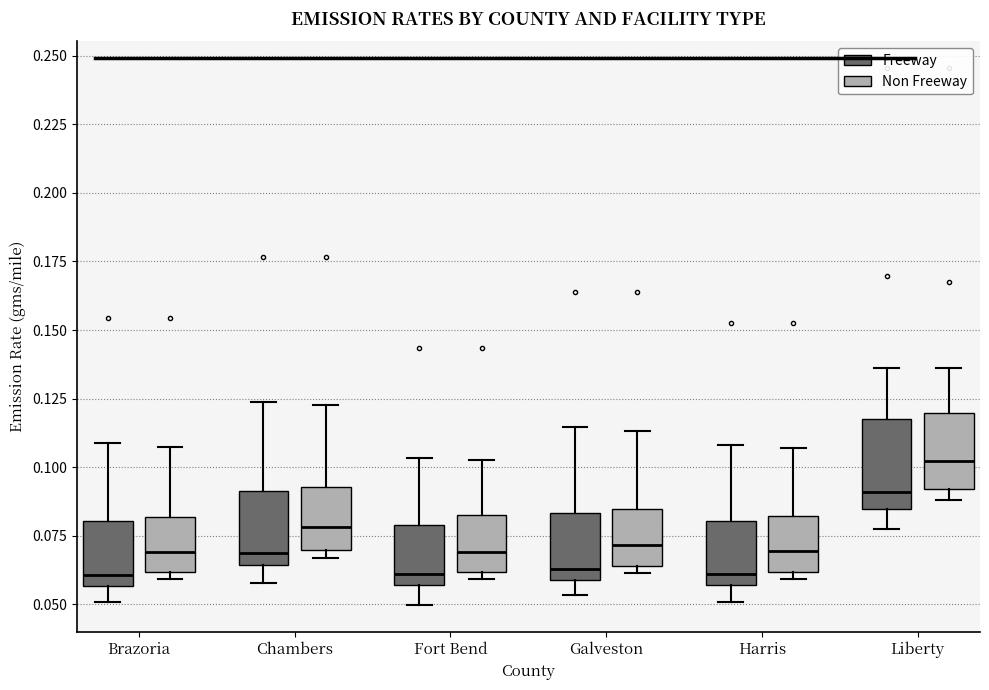

Comparing the boxes themselves (not the whiskers), which one is the tallest?

Liberty (Freeway)